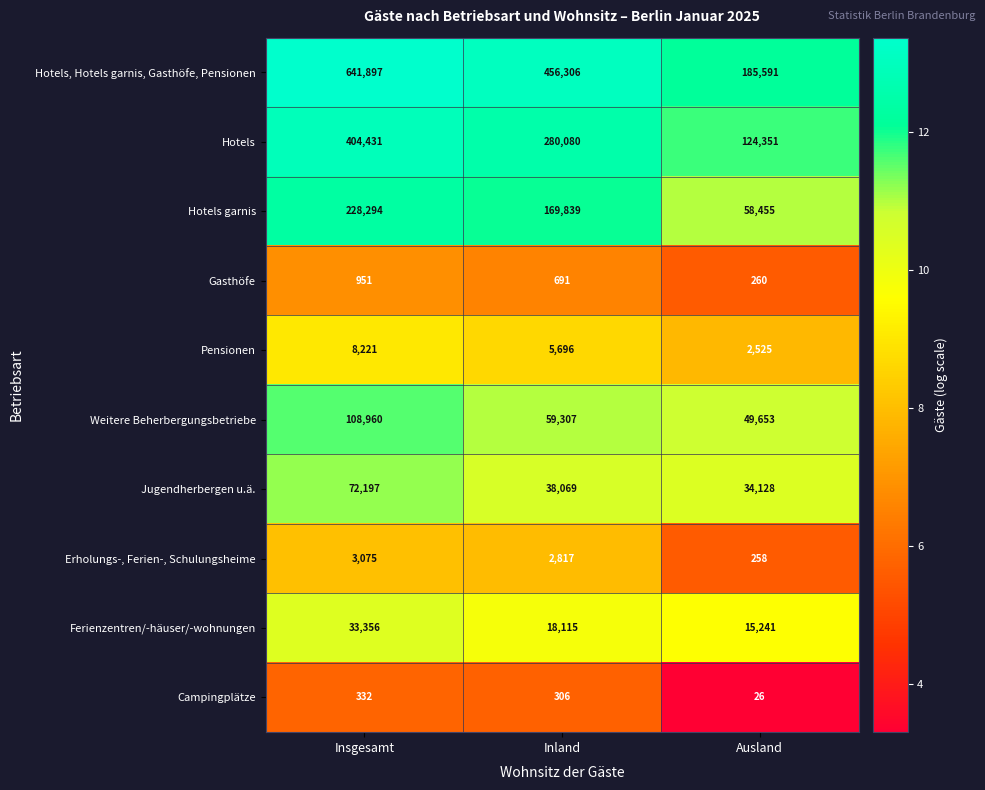

Which series has the largest total across all categories?

Hotels, Hotels garnis, Gasthöfe, Pensionen